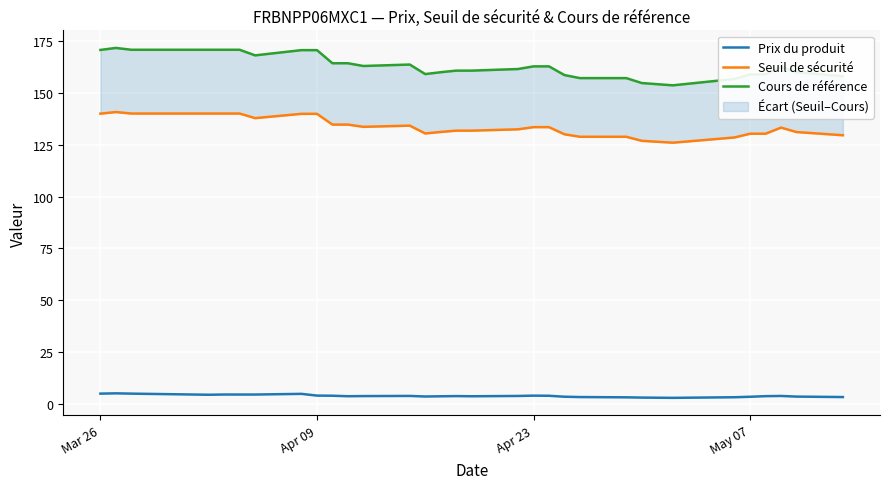

Is the value of Cours de référence at 28 greater than the value of Prix du produit at 20?

Yes